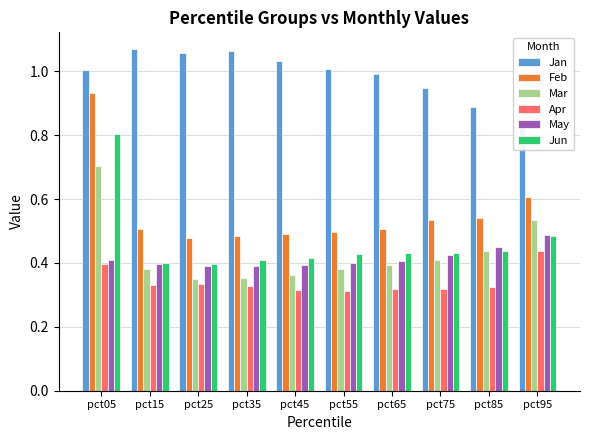

What is the lowest value of the Apr series?

0.3